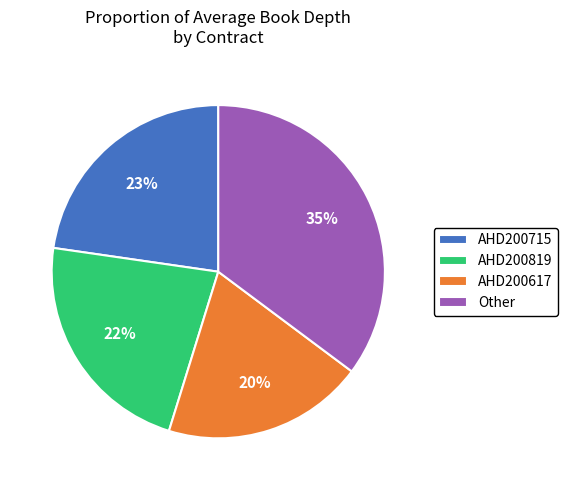

Does any single category account for the majority?

No